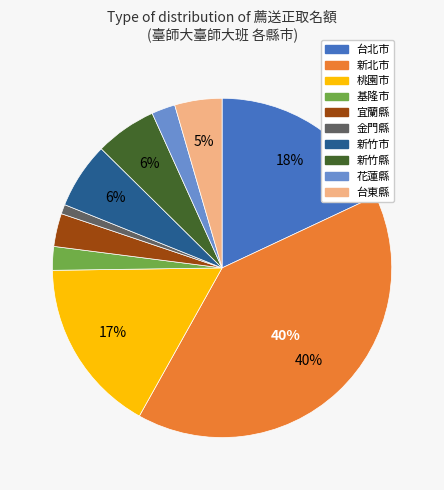

Does any single category account for the majority?

No